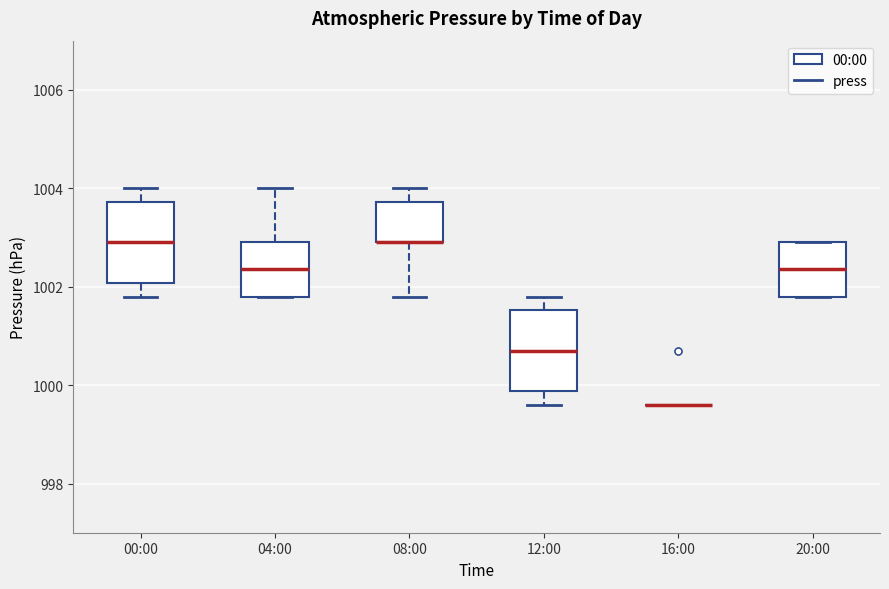

Reading left to right, read every box against the y-axis: the position of its median line, the range the box covers, and the ends of its whiskers. The values are not printed on the chart, so give them approximately, as read against the axis.

00:00: median 1003.0, box 1002.0 to 1003.8, whiskers 1001.8 to 1004.0
04:00: median 1002.4, box 1001.8 to 1003.0, whiskers 1001.8 to 1004.0
08:00: median 1003.0 (drawn on the box's lower edge), box 1003.0 to 1003.8, whiskers 1001.8 to 1004.0
12:00: median 1000.8, box 999.8 to 1001.6, whiskers 999.6 to 1001.8
16:00: box collapsed to a line at 999.6, whiskers 999.6 to 999.6
20:00: median 1002.4, box 1001.8 to 1003.0, whiskers 1001.8 to 1003.0